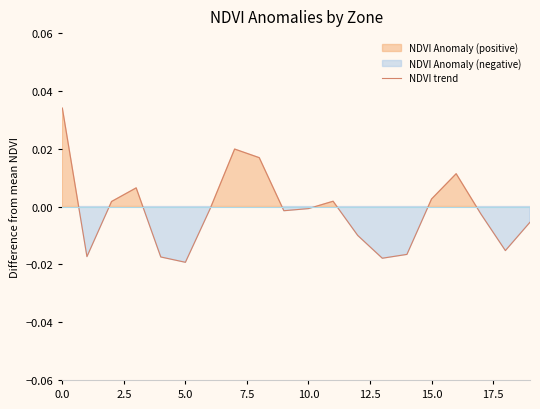

How many points are higher than both their immediate neighbors (excluding endpoints)?

4